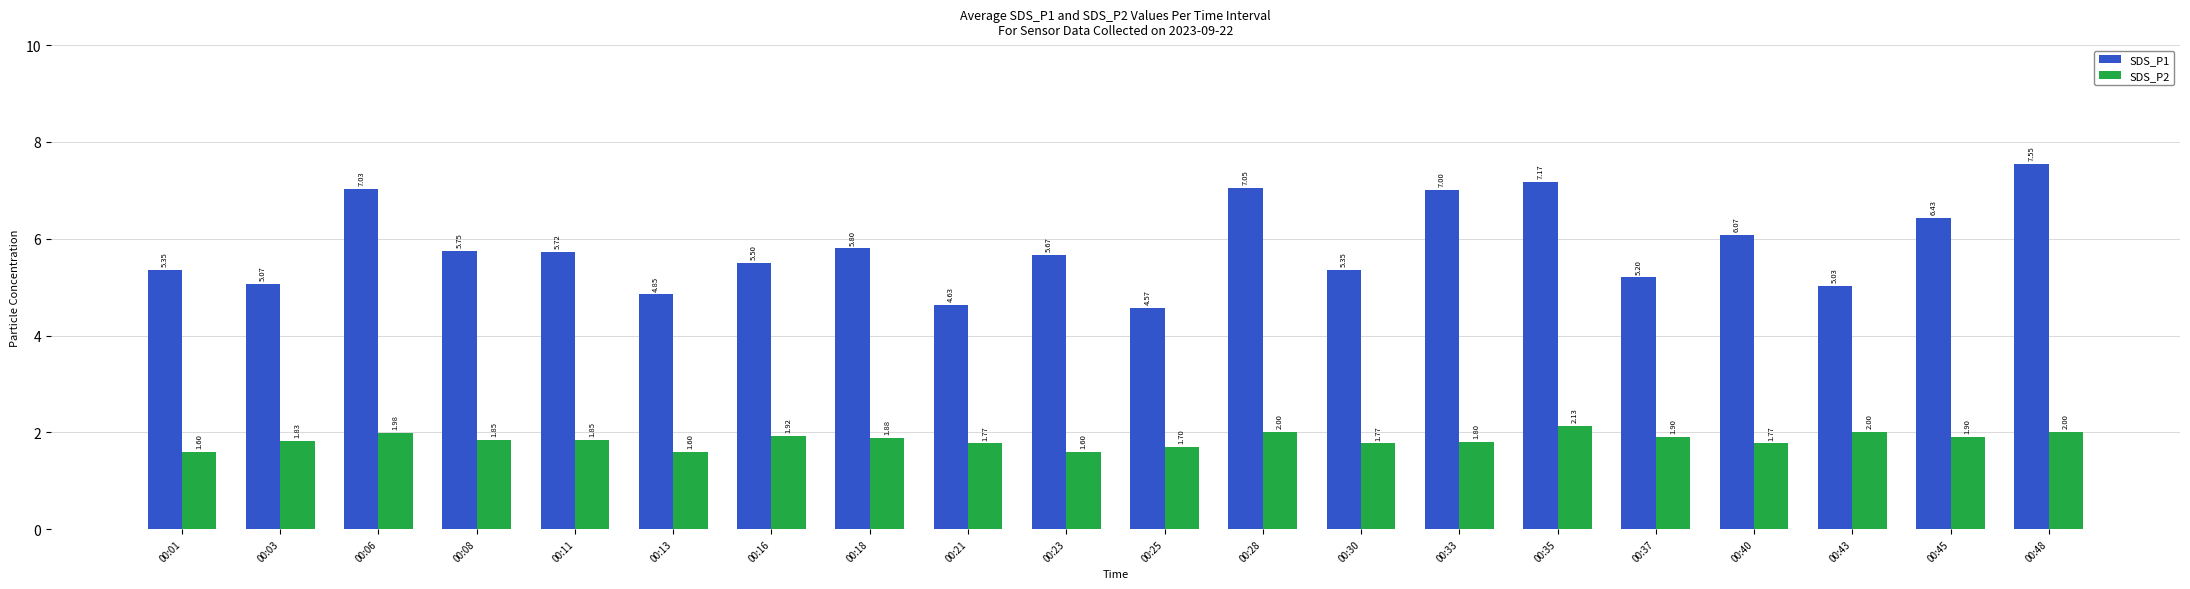

What is the difference between the second highest and minimum values in the SDS_P2 series?

0.4